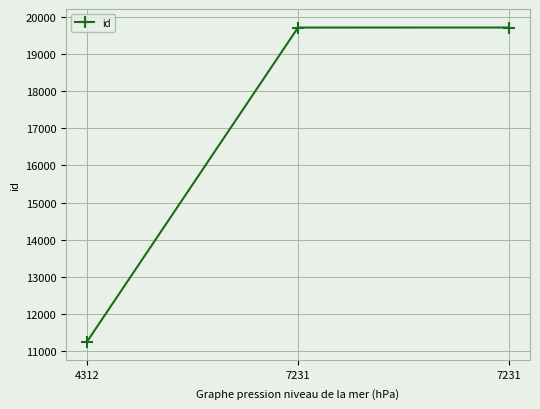

Does the chart have visible grid lines?

Yes